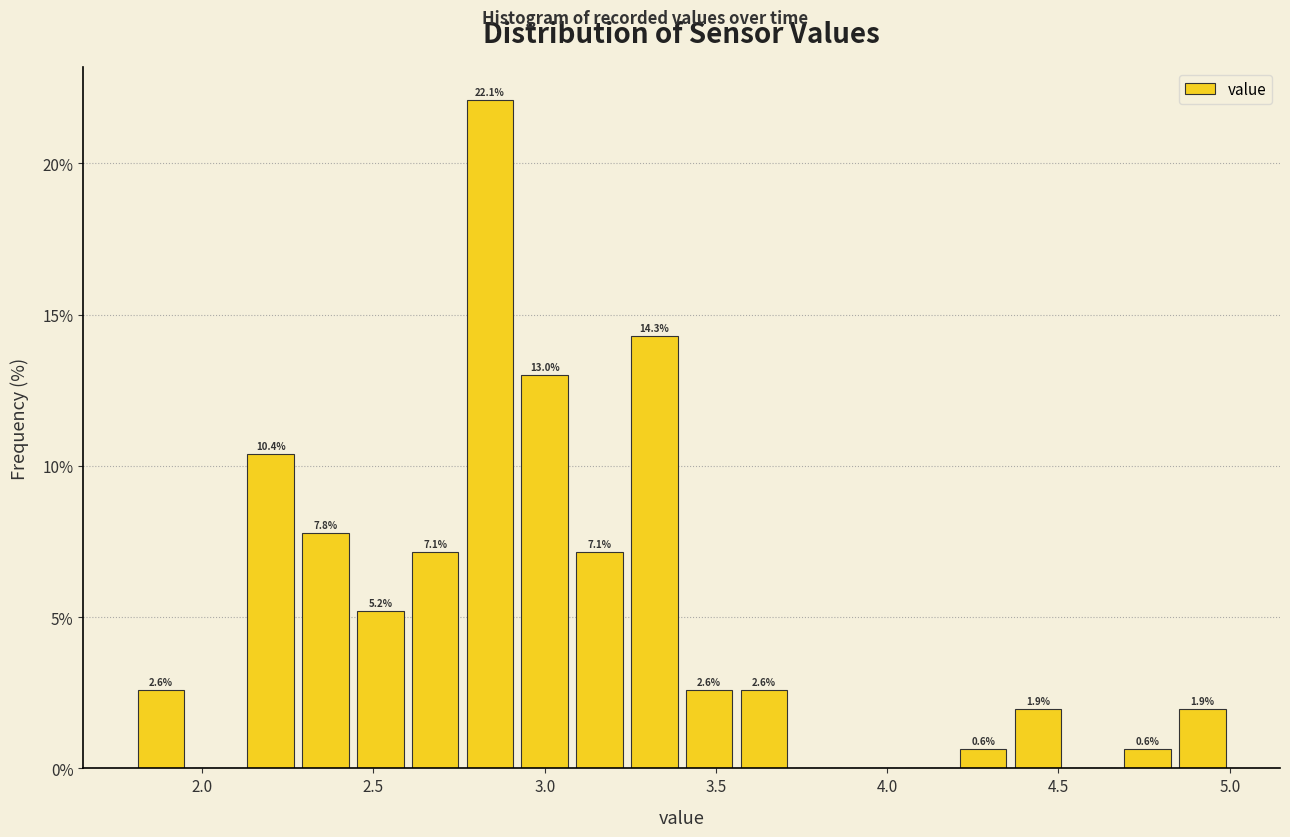

Read against the x-axis, roughly where is the centre of the tallest bar?

2.85